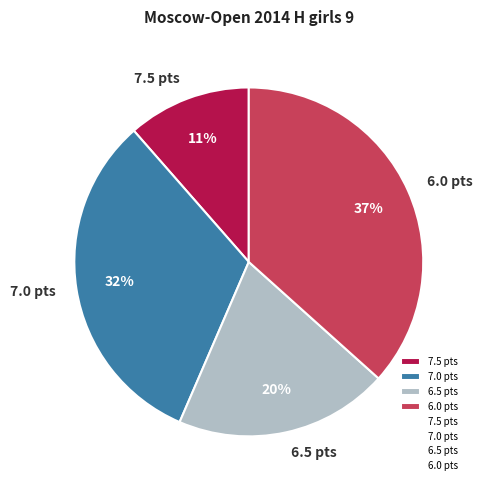

Is there a majority slice in this chart?

No